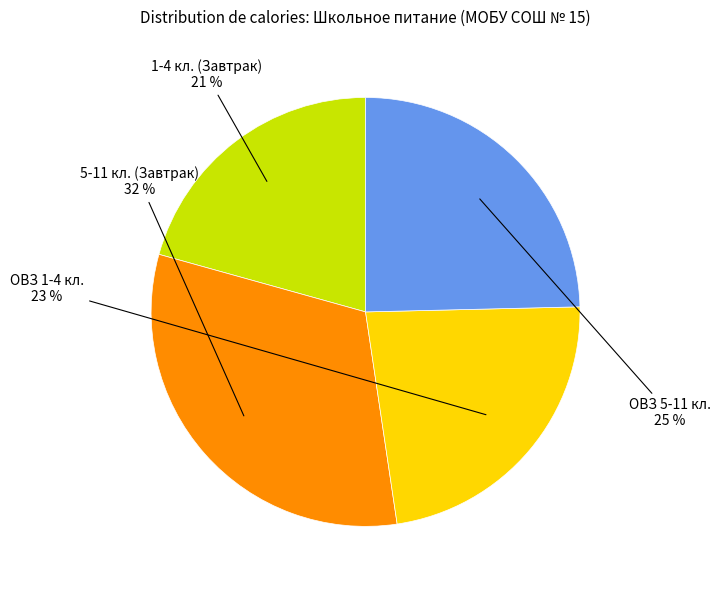

To the nearest percent, what is the average slice percentage?

25%